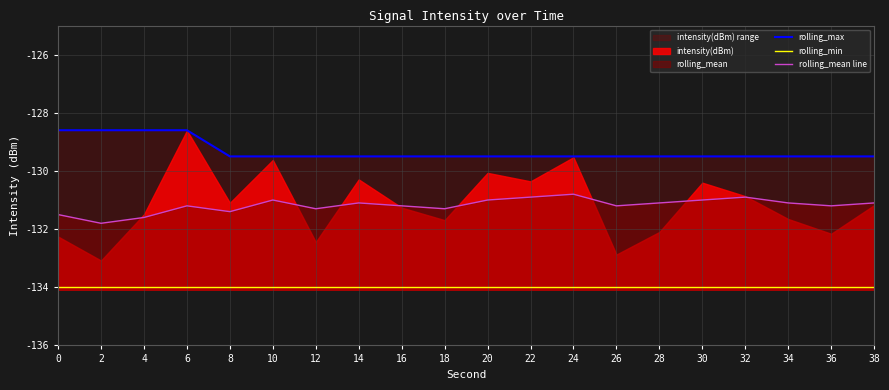

True or false: rolling_max and rolling_min intersect in this chart.

False